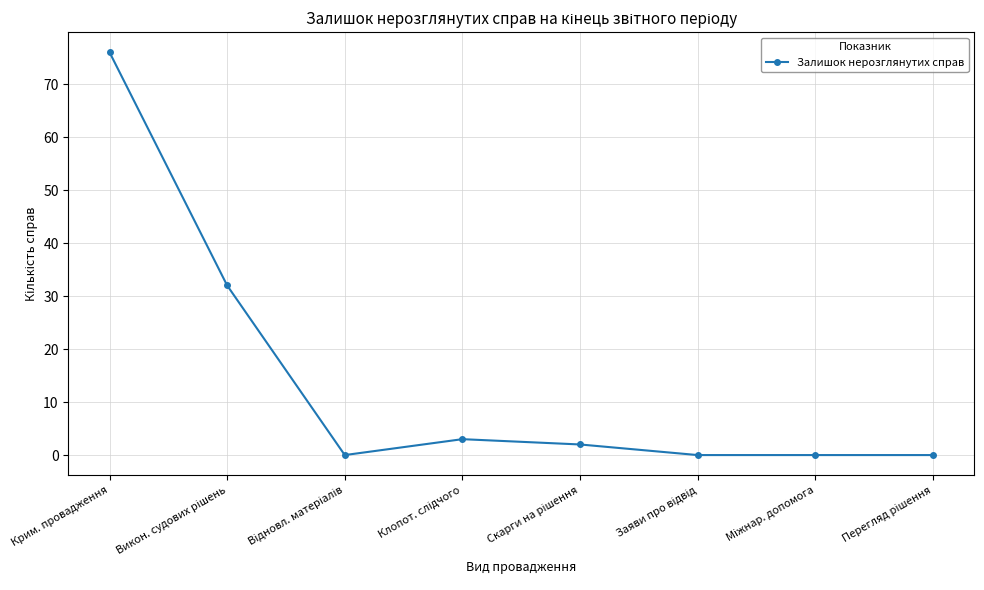

How many data points are less than 2?

4